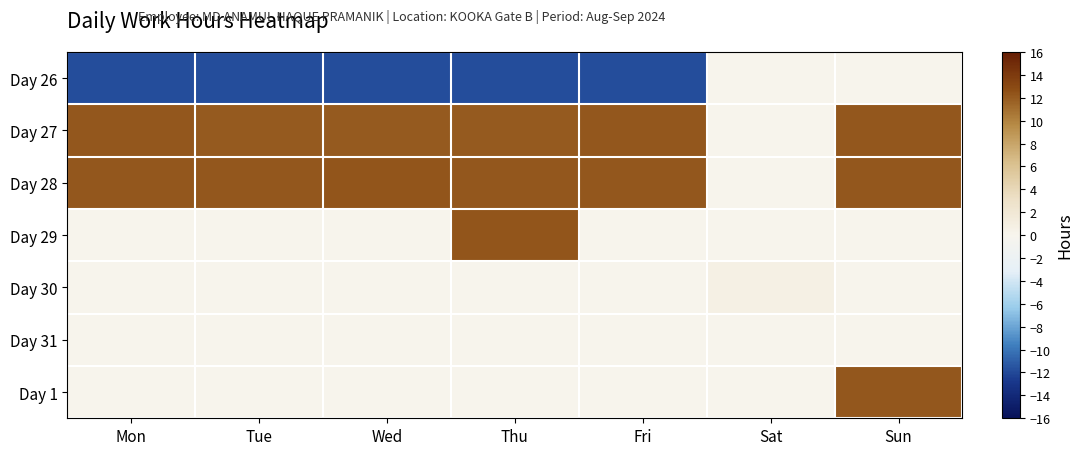

Reading right to left, transcribe all the data shown in this chart.

Day 26: Sun=0.0	Sat=0.0	Fri=-11.8	Thu=-11.8	Wed=-11.8	Tue=-11.8	Mon=-11.8
Day 27: Sun=12.2	Sat=0.0	Fri=12.2	Thu=12.1	Wed=12.0	Tue=12.1	Mon=12.2
Day 28: Sun=12.2	Sat=0.0	Fri=12.2	Thu=12.2	Wed=12.3	Tue=12.1	Mon=12.2
Day 29: Sun=0.0	Sat=0.0	Fri=0.0	Thu=12.3	Wed=0.0	Tue=0.0	Mon=0.0
Day 30: Sun=0.0	Sat=0.7	Fri=0.0	Thu=0.0	Wed=0.0	Tue=0.0	Mon=0.0
Day 31: Sun=0.0	Sat=0.0	Fri=0.0	Thu=0.0	Wed=0.0	Tue=0.0	Mon=0.0
Day 1: Sun=12.2	Sat=0.0	Fri=0.0	Thu=0.0	Wed=0.0	Tue=0.0	Mon=0.0